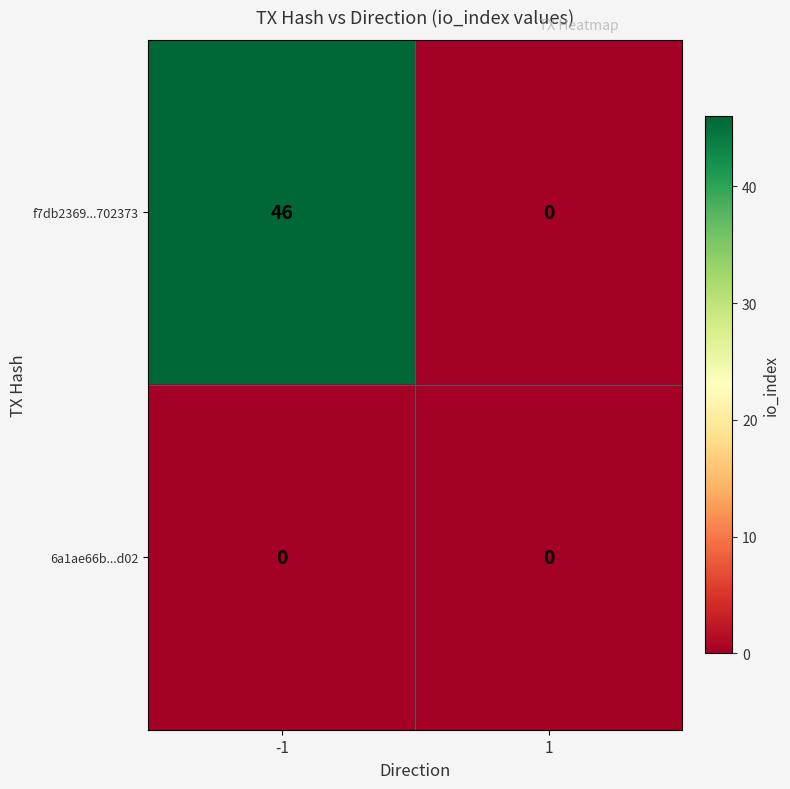

What is the greatest value displayed?

46